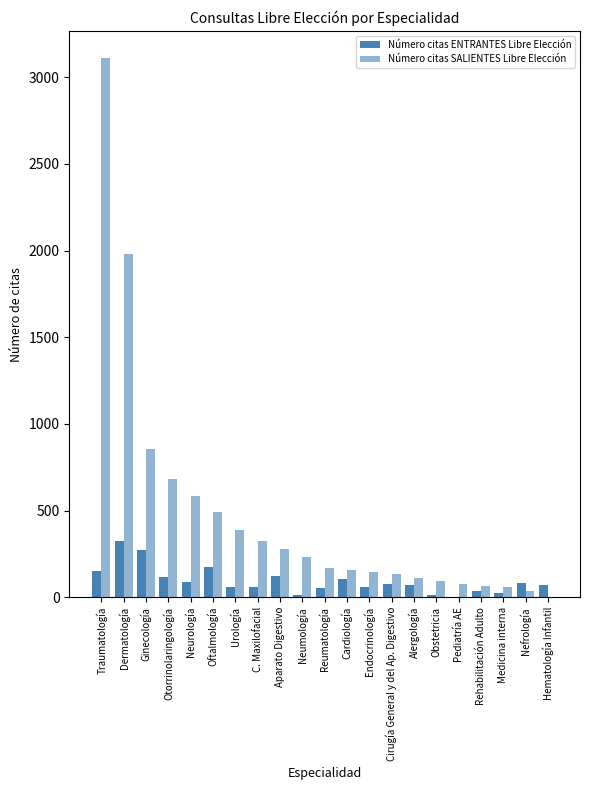

What is the greatest value displayed?

3111